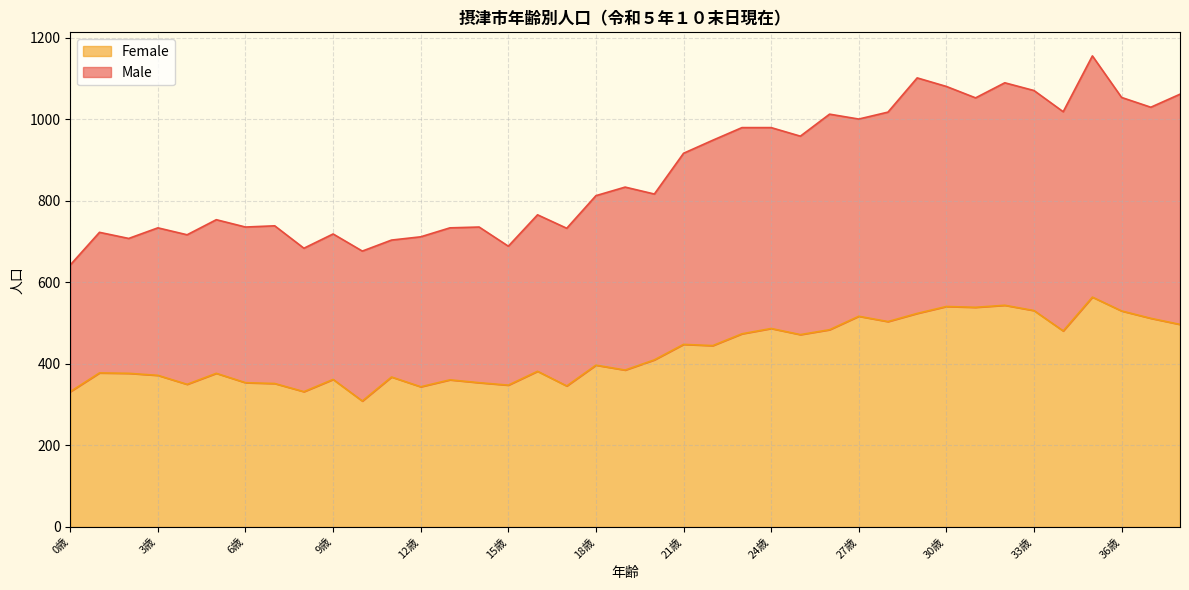

What is the total value across all series at 27歳?

1001